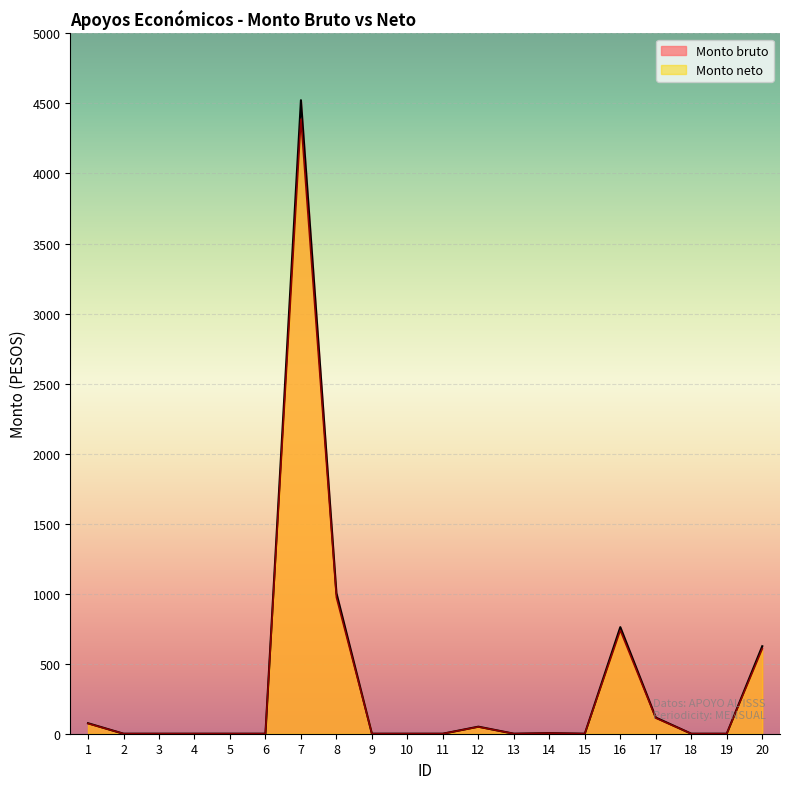

Where is the first local minimum for Monto bruto?

13